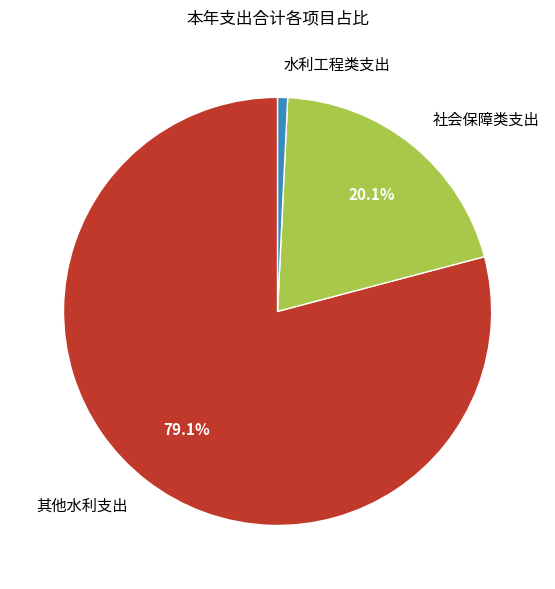

Rank the categories by value from highest to lowest.

其他水利支出, 社会保障类支出, 水利工程类支出